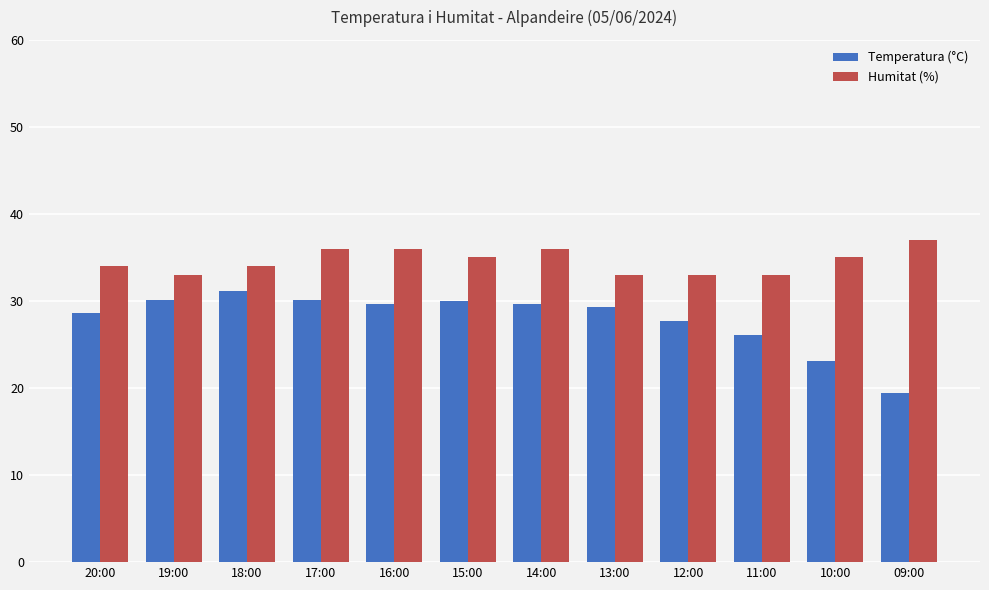

The value of Temperatura (°C) at 14:00 is 29.7. True or false?

True